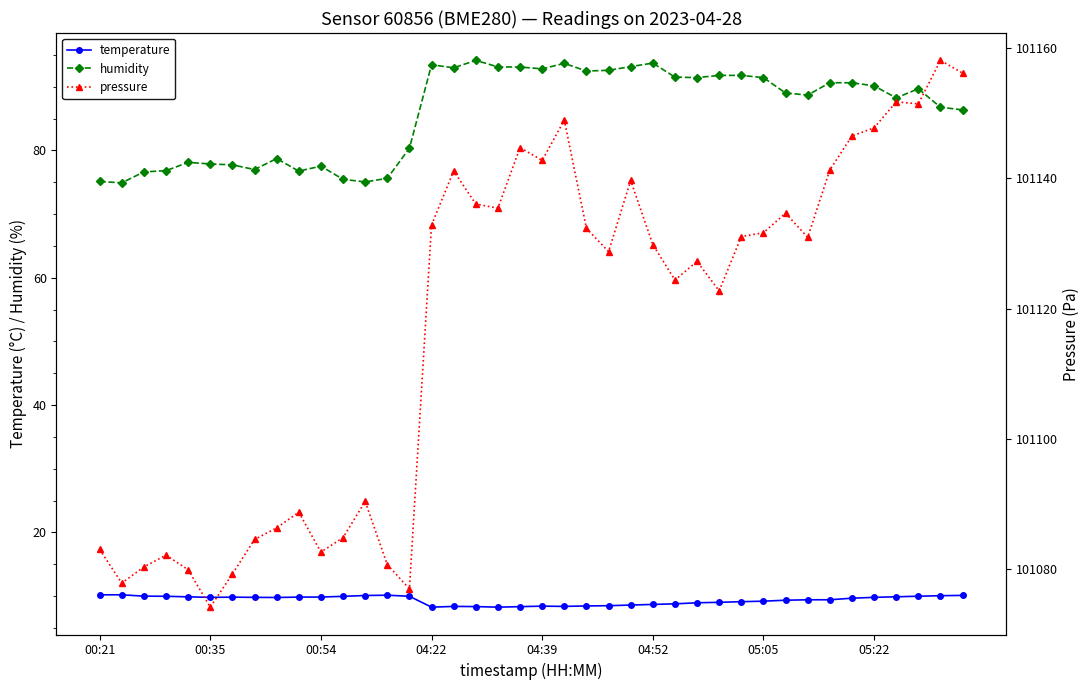

How many data points in humidity are less than 89?

19